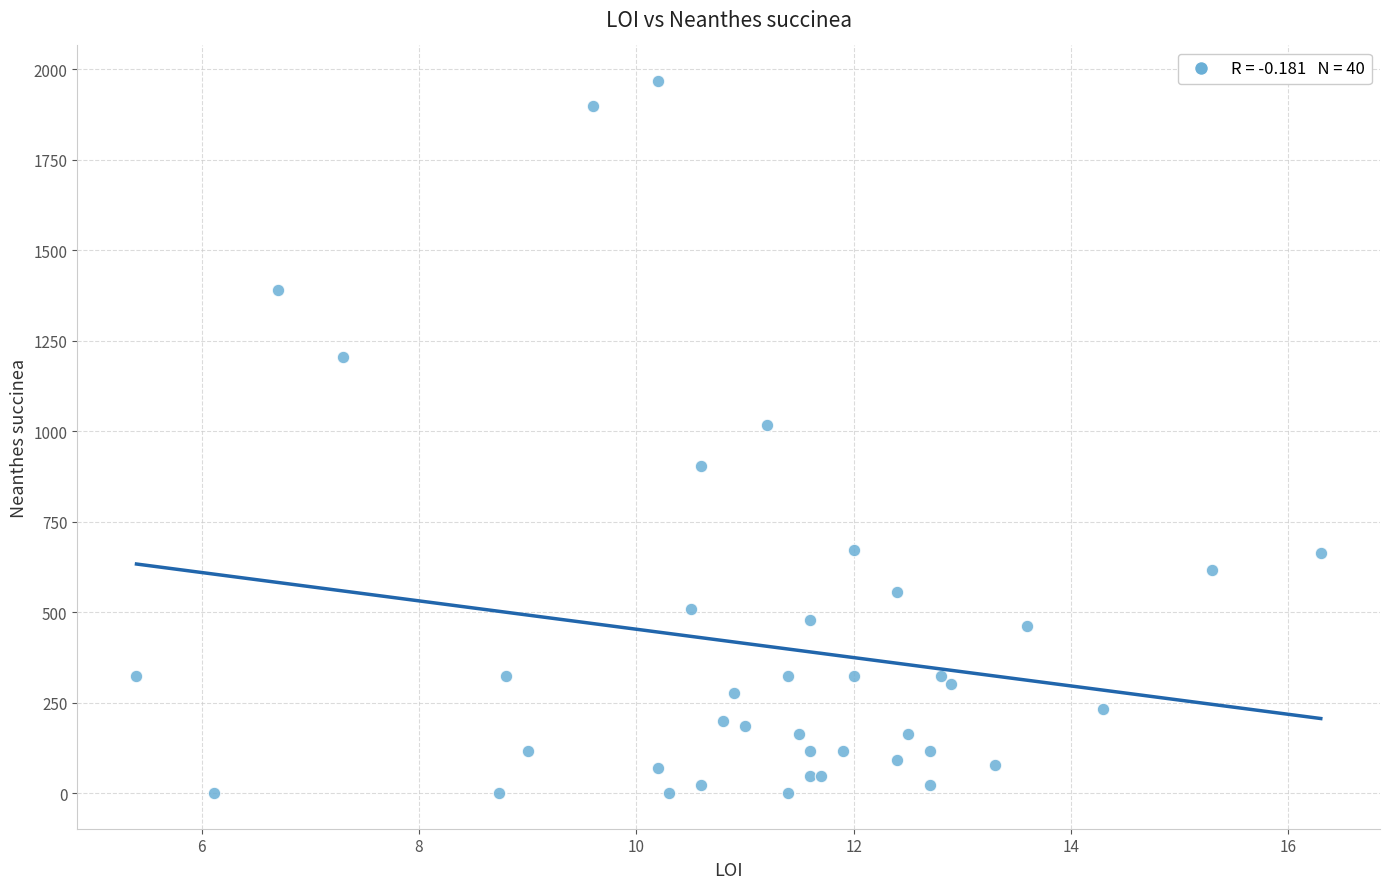

What Y value in the scatter plot is closest to 983?

1018.6